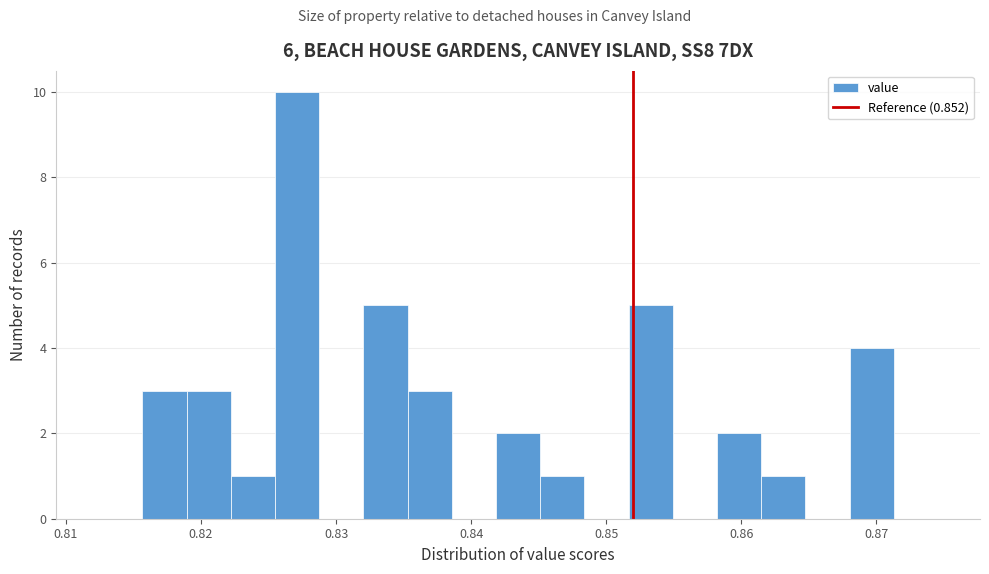

Around what value on the x-axis is the tallest bar? Give the approximate position of its centre, as read against the axis.

0.827